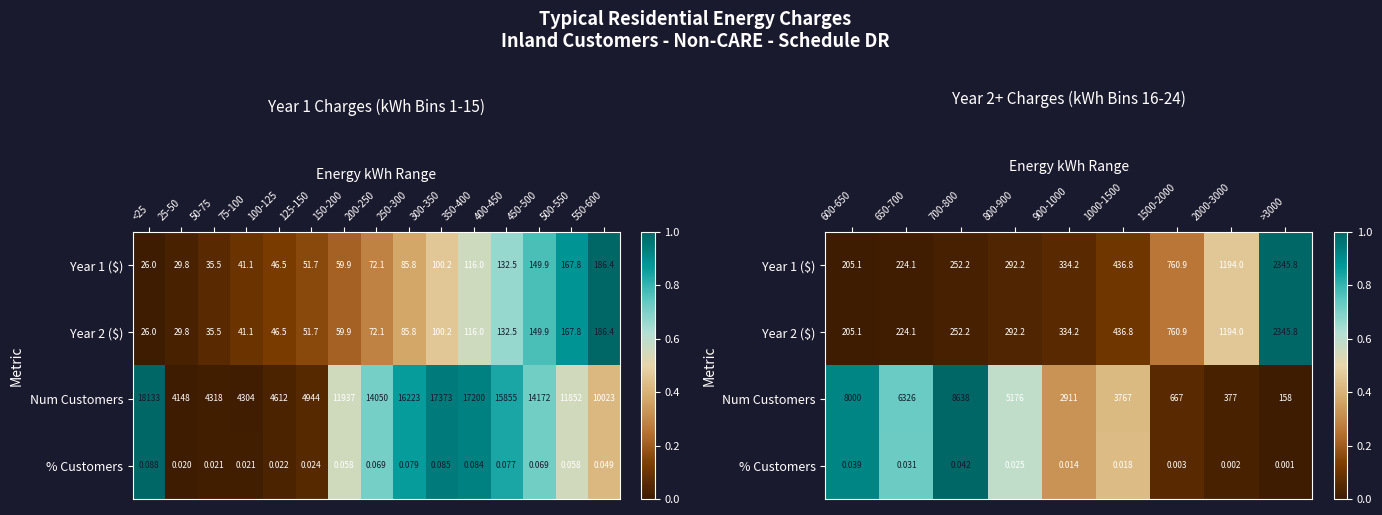

Which series has the largest total across all categories?

Num Customers